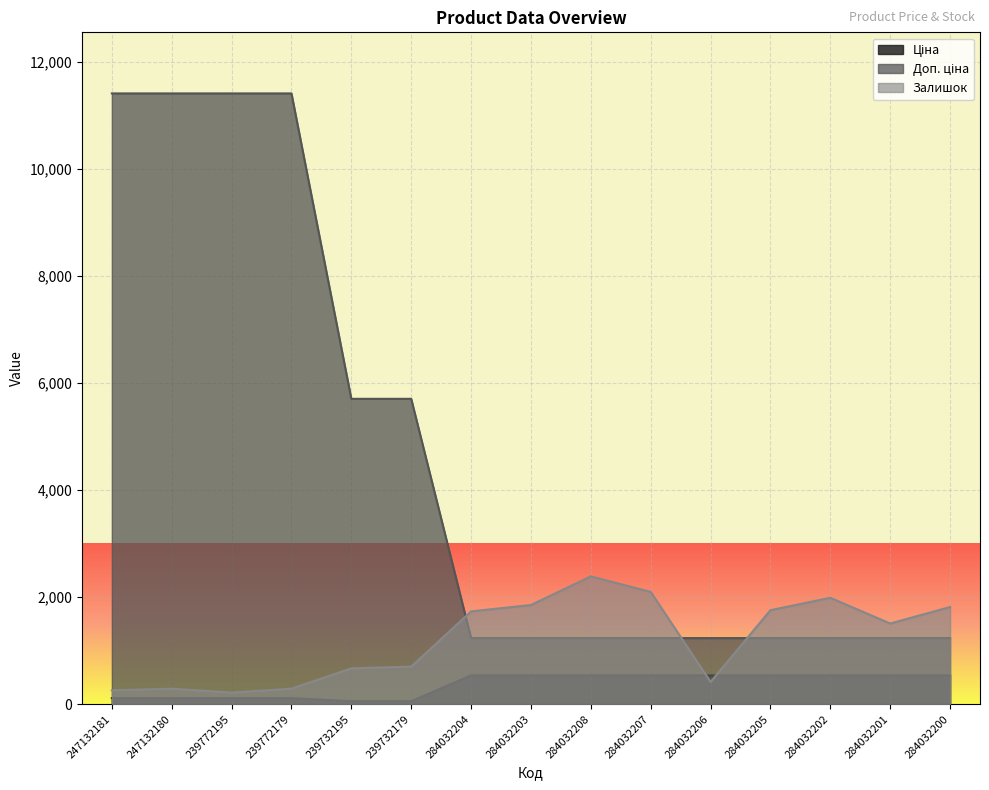

True or false: Доп. ціна has more than 0 points higher than both neighbors.

False